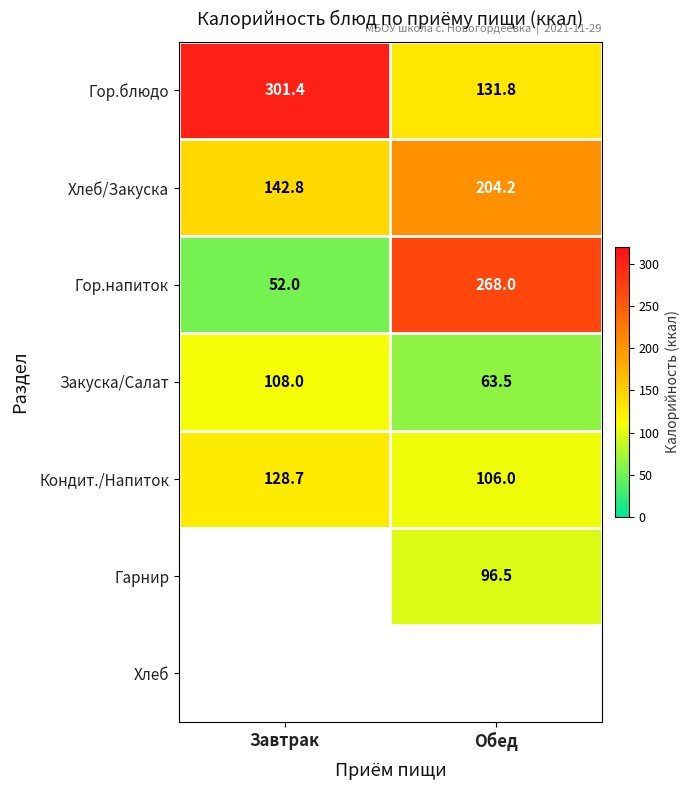

List the labels in order of Гор.блюдо value, largest first.

Завтрак, Обед